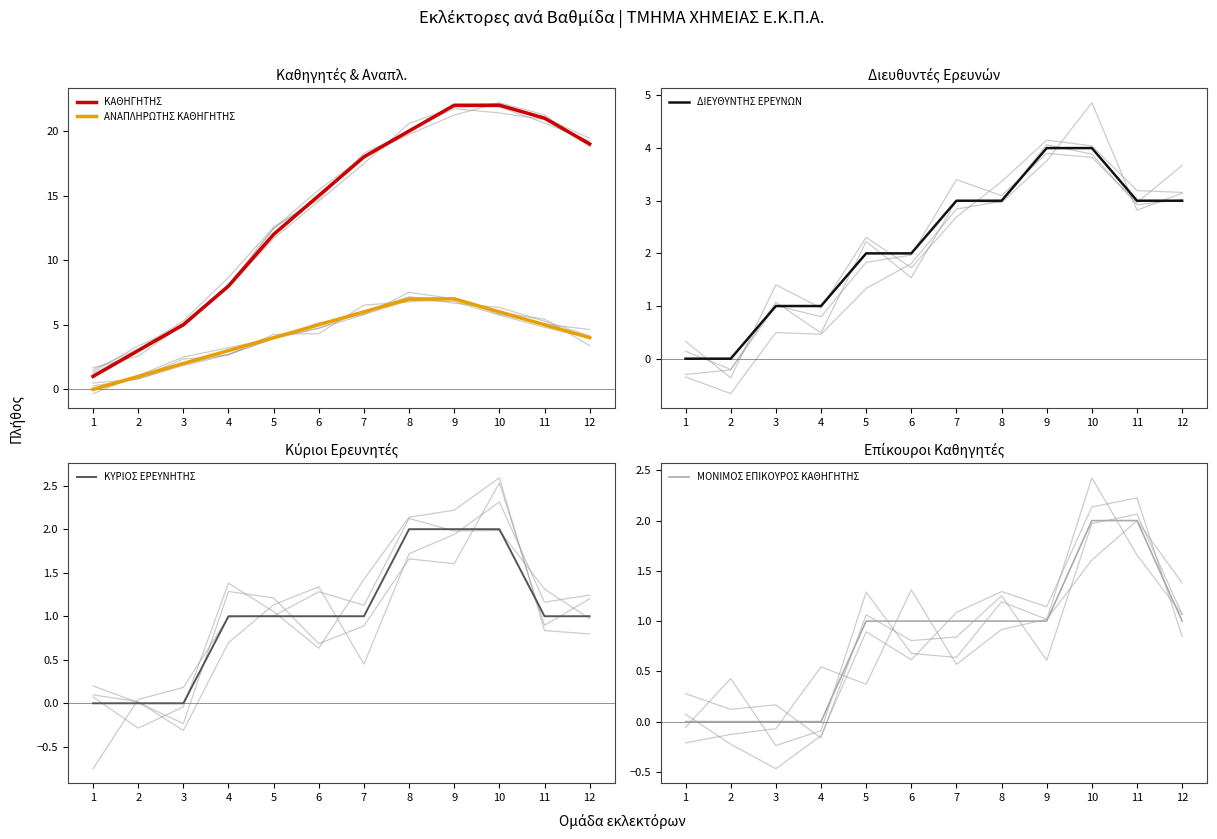

How many categories are shown in the chart?

12